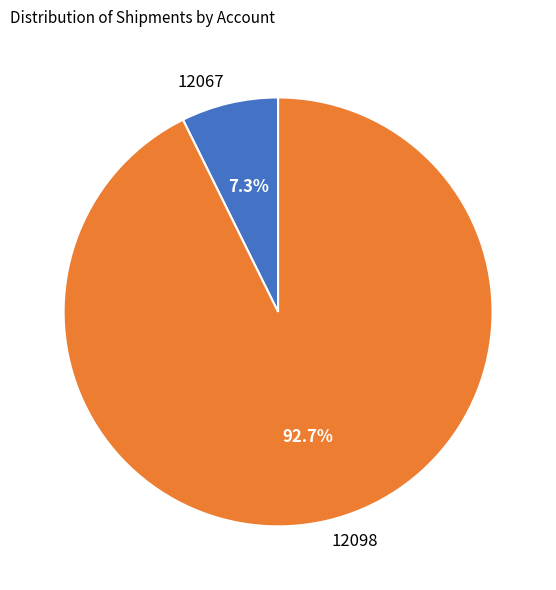

How many slices are in this pie chart?

2